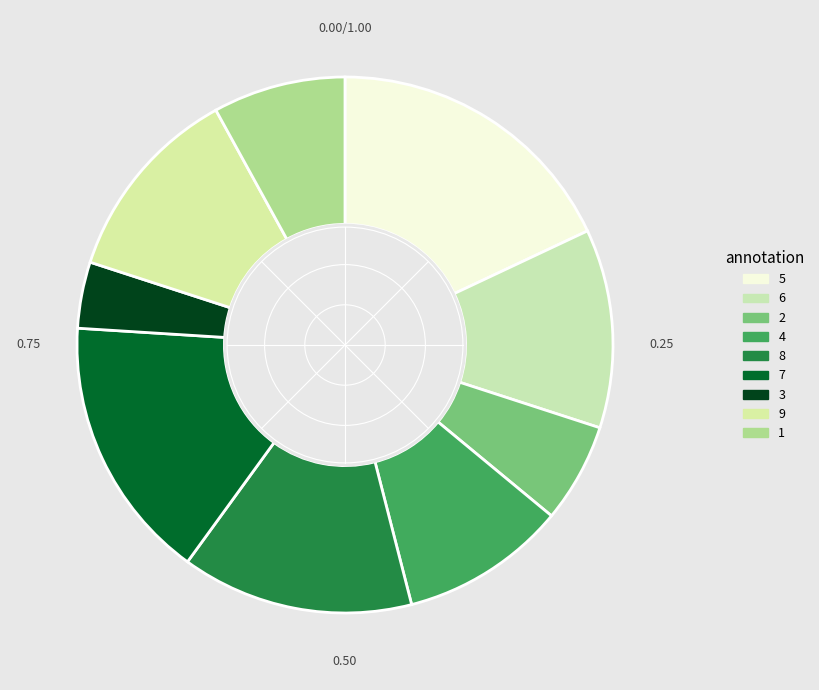

To the nearest percent, what is the difference between the largest and smallest slice percentages?

14%